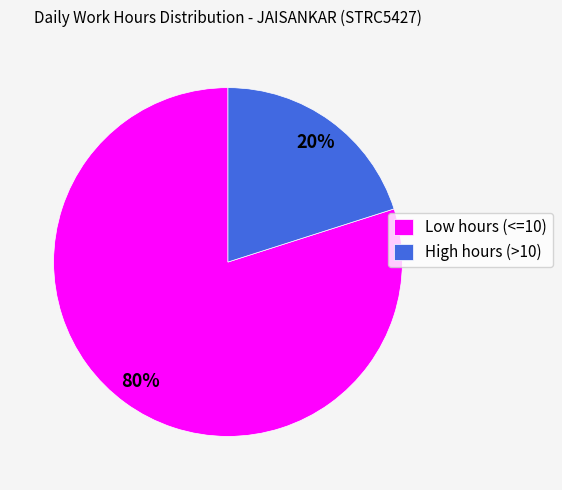

What is the majority slice?

Low hours (<=10)